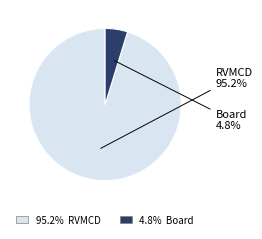

Is there any slice that represents more than half of the pie?

Yes